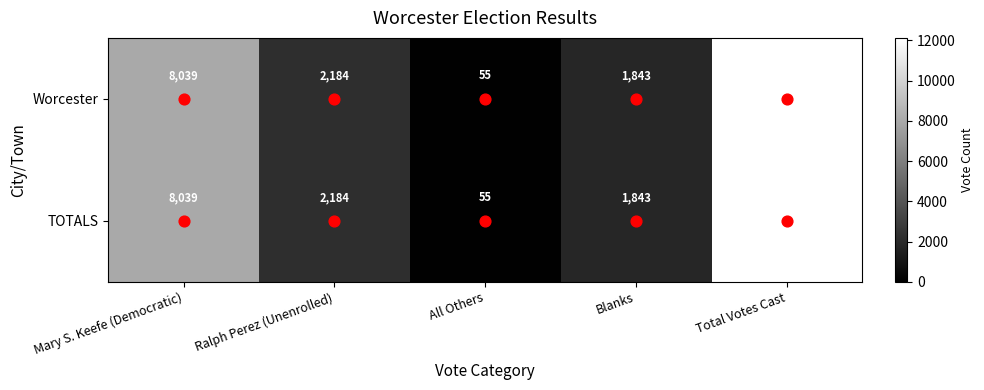

At which category is the sum across all series the highest?

Total Votes Cast